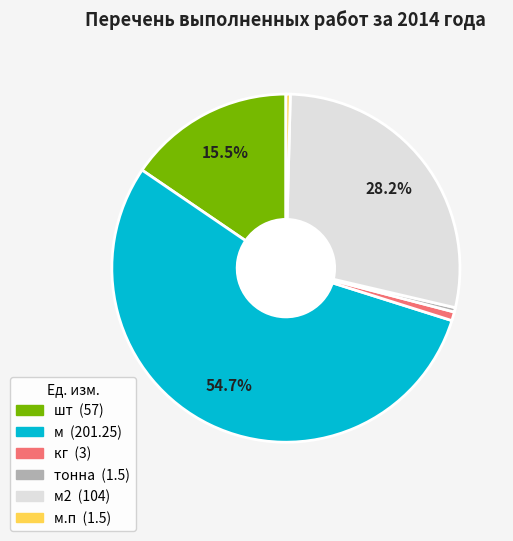

Does any single category account for the majority?

Yes